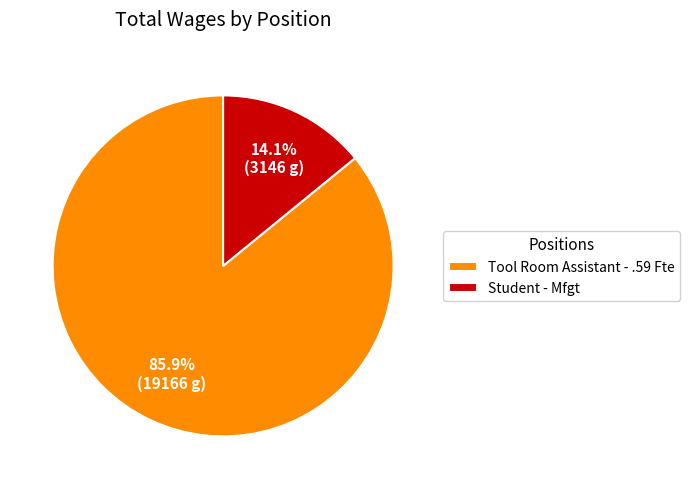

How many segments does this pie chart have?

2